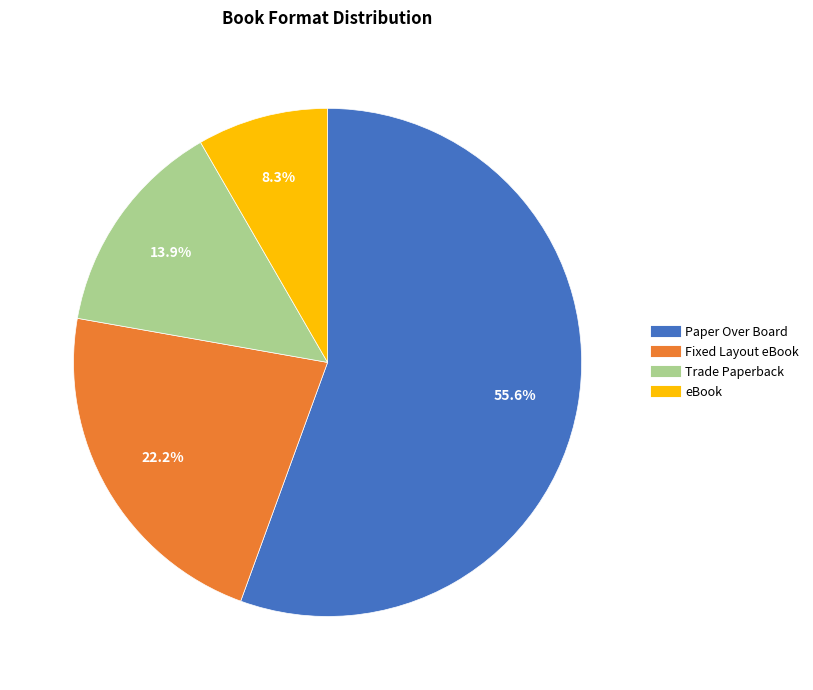

To the nearest percent, what portion does Fixed Layout eBook represent?

22%